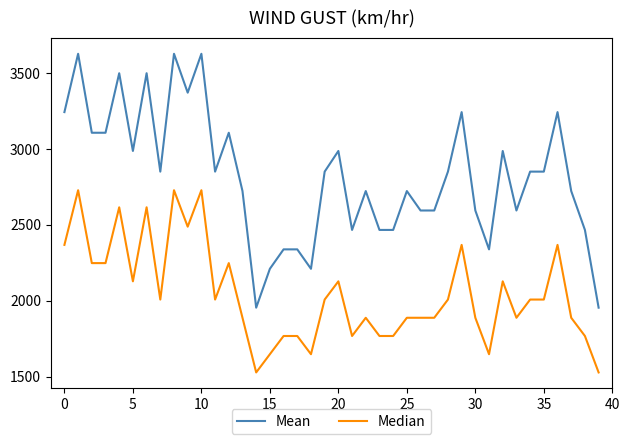

List the series in order of their peak value, highest first.

Mean, Median